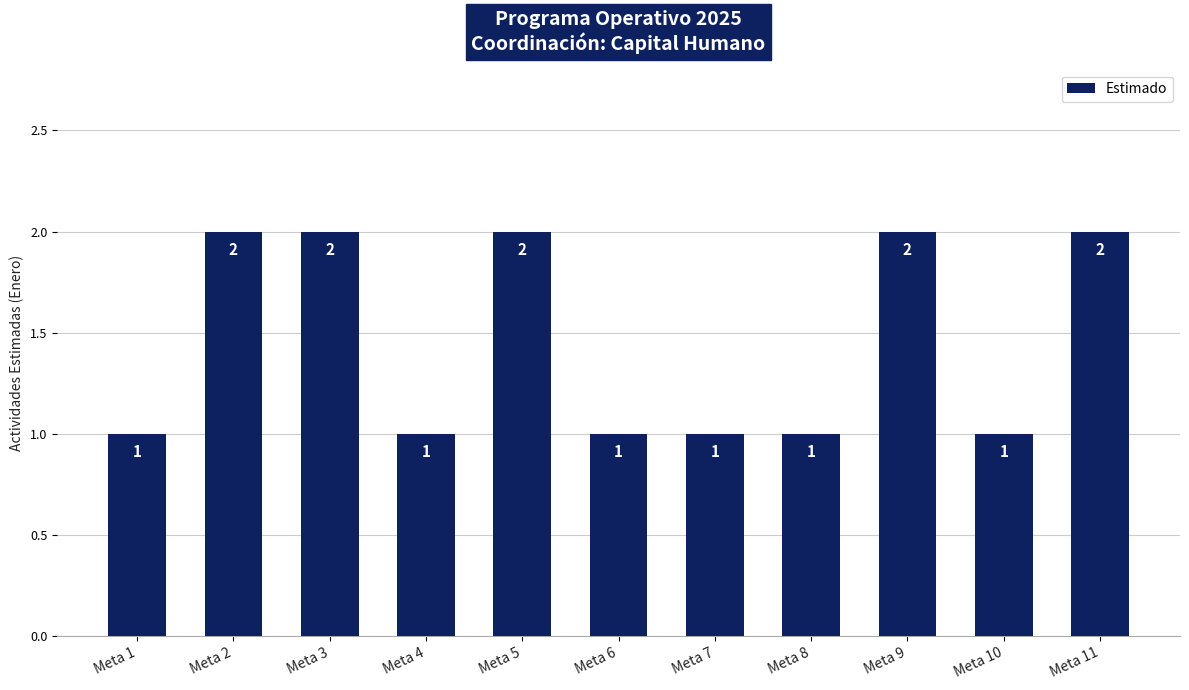

What is the difference between the maximum and minimum values?

1